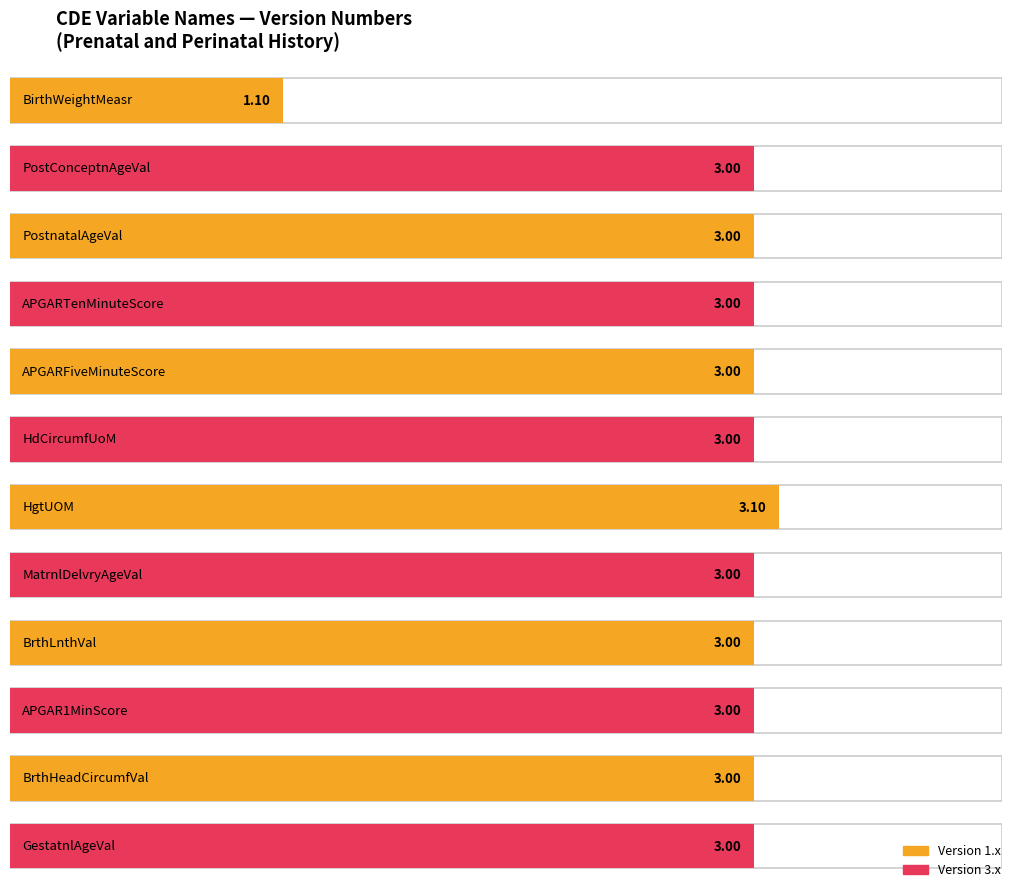

Where is the data nearest to the value 2?

BirthWeightMeasr